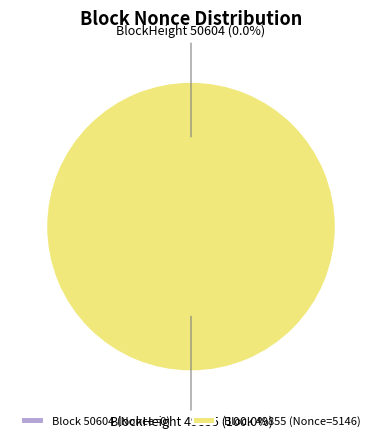

Which slice is the largest?

49855